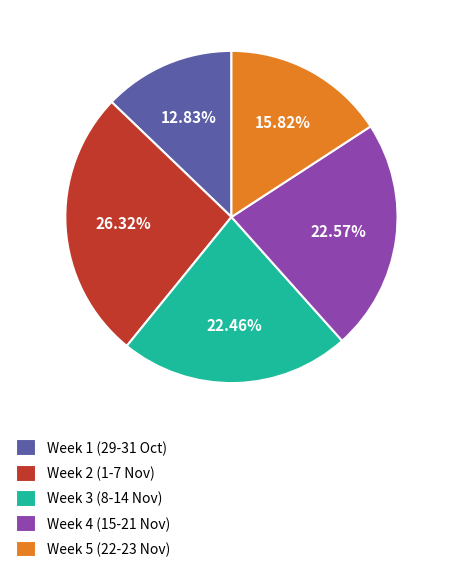

Which category has the biggest portion of the pie?

Week 2 (1-7 Nov)